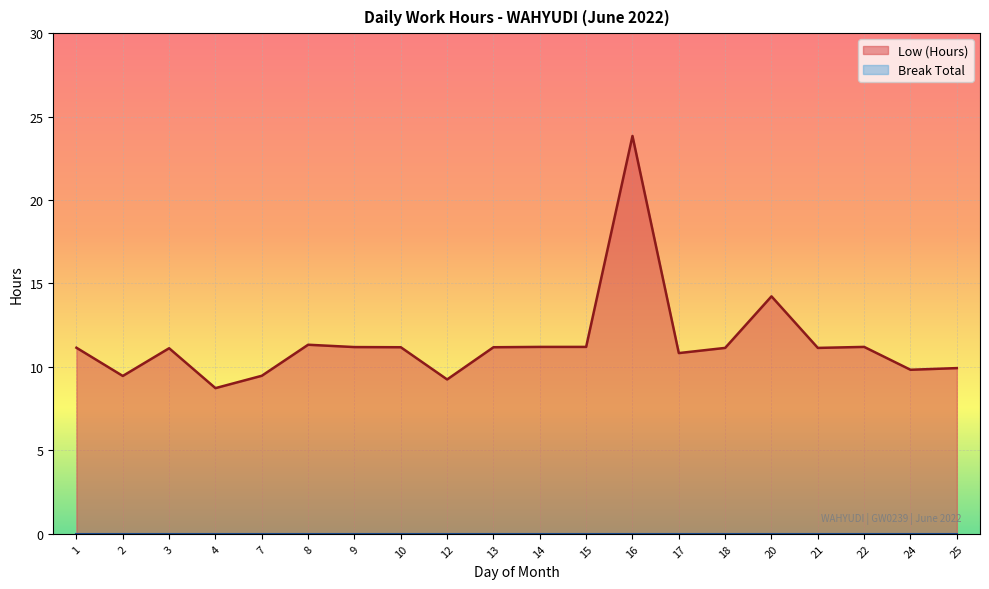

Which has a higher value, 24 or 18?

18